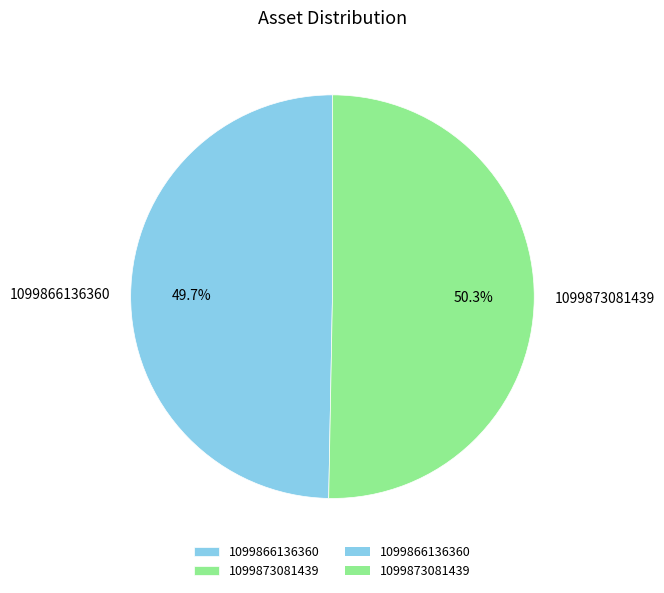

Which category accounts for the majority?

1099873081439